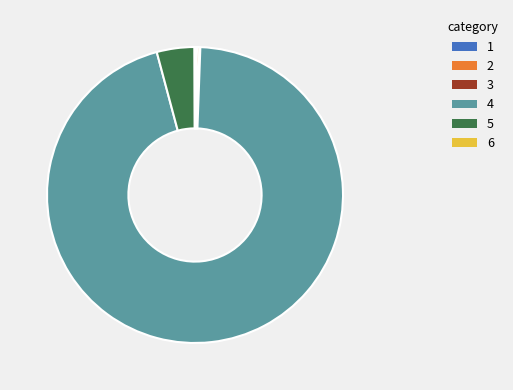

The 4 slice represents 89% of the pie. True or false?

False